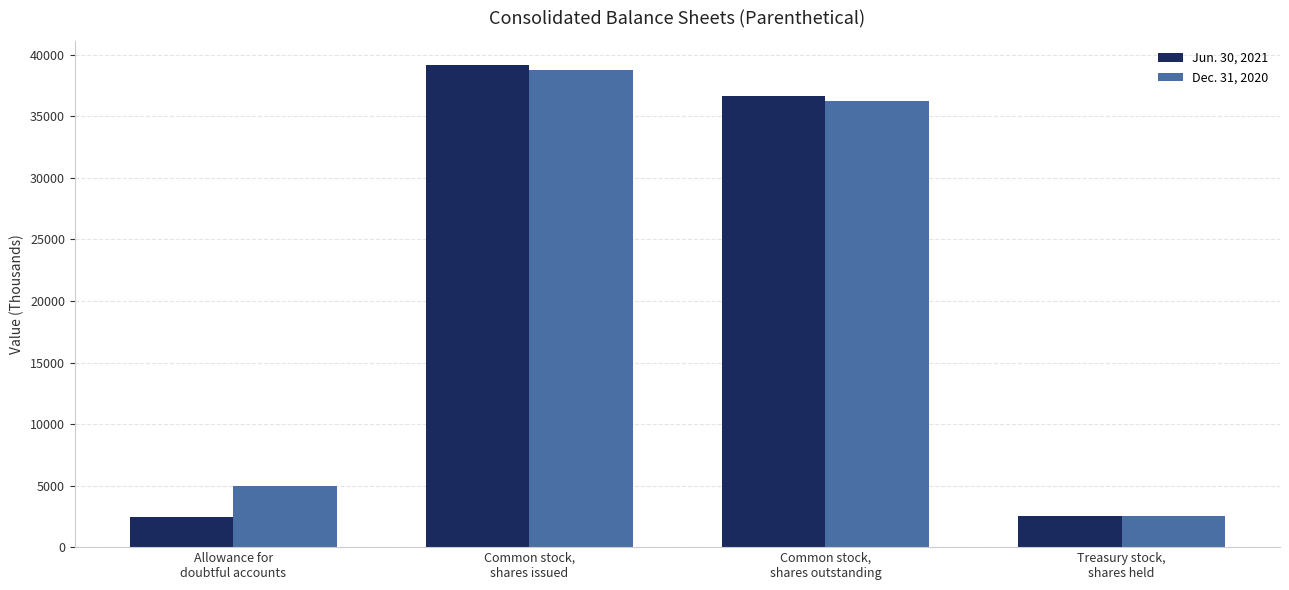

What is the average value of the Dec. 31, 2020 series?

20637